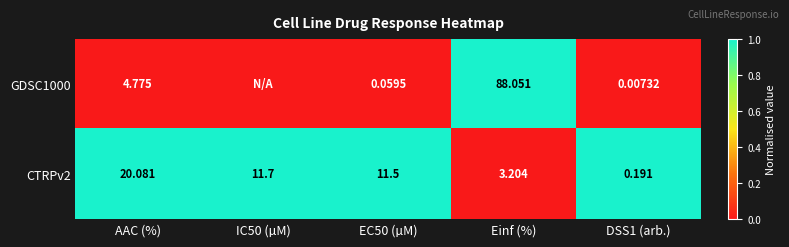

Between Einf (%) and IC50 (µM), which is larger?

Einf (%)